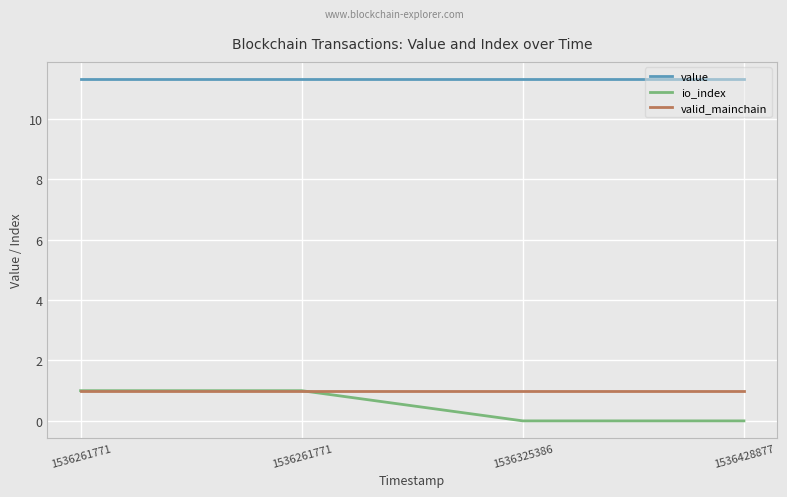

Between 1536261771 and 1536428877, which series saw the biggest shift?

io_index